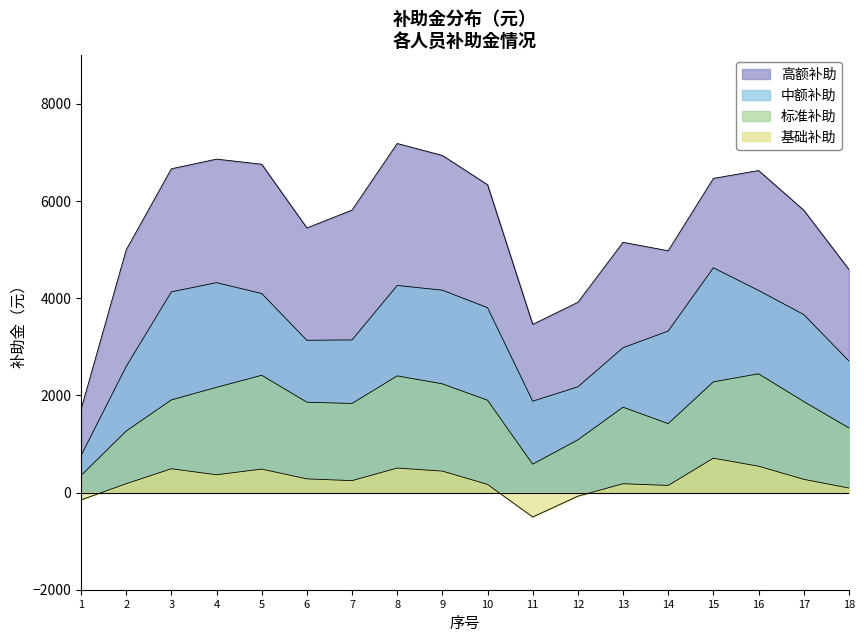

Which category has the lowest value across all series?

11